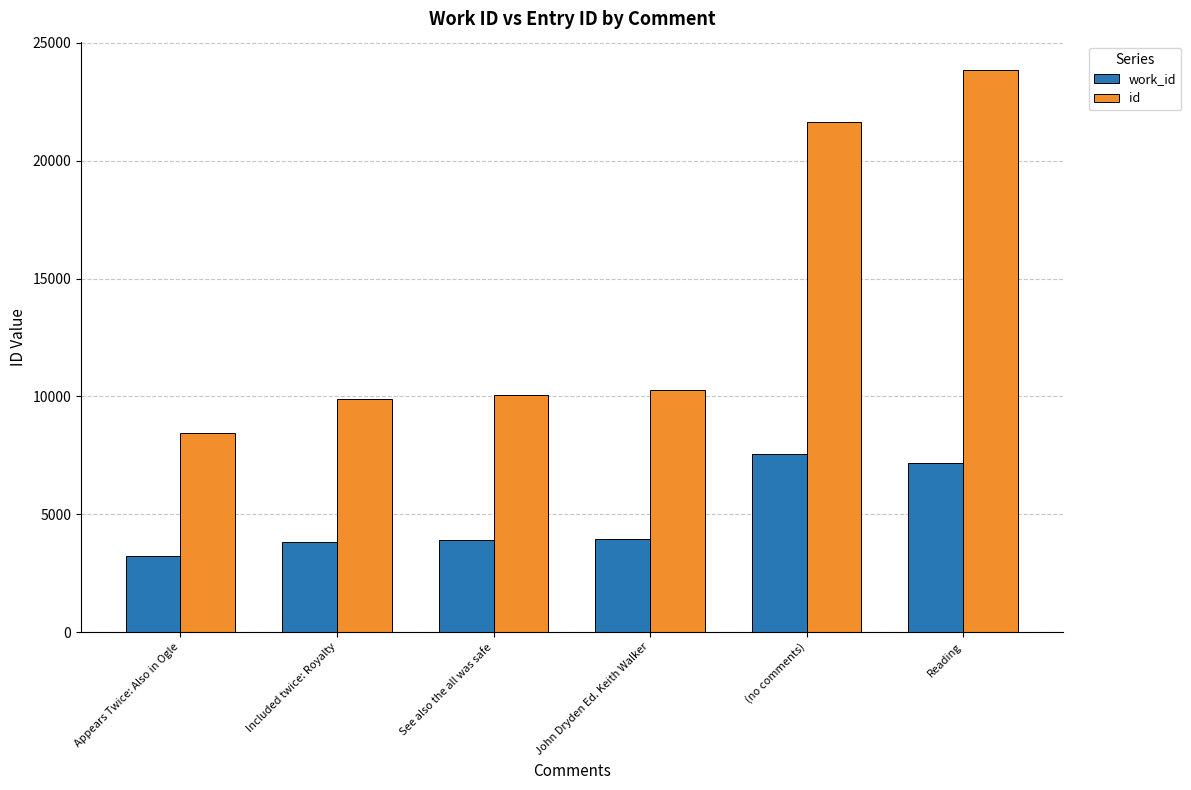

True or false: id has a value of 15316 at See also the all was safe.

False